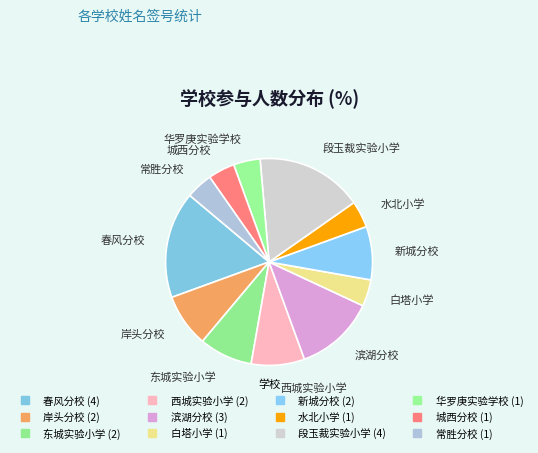

How many segments does this pie chart have?

12